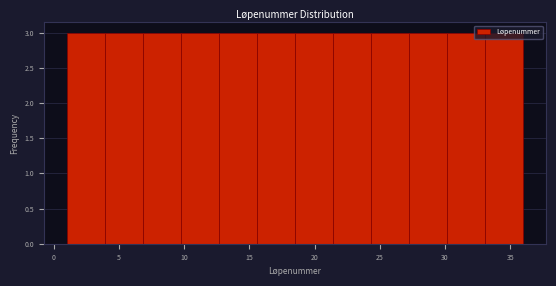

How tall is the bar that spans 33.0 to 36.0 on the x-axis? Neither the bar edges nor the heights are printed on the chart, so give them approximately, as read against the axes.

3